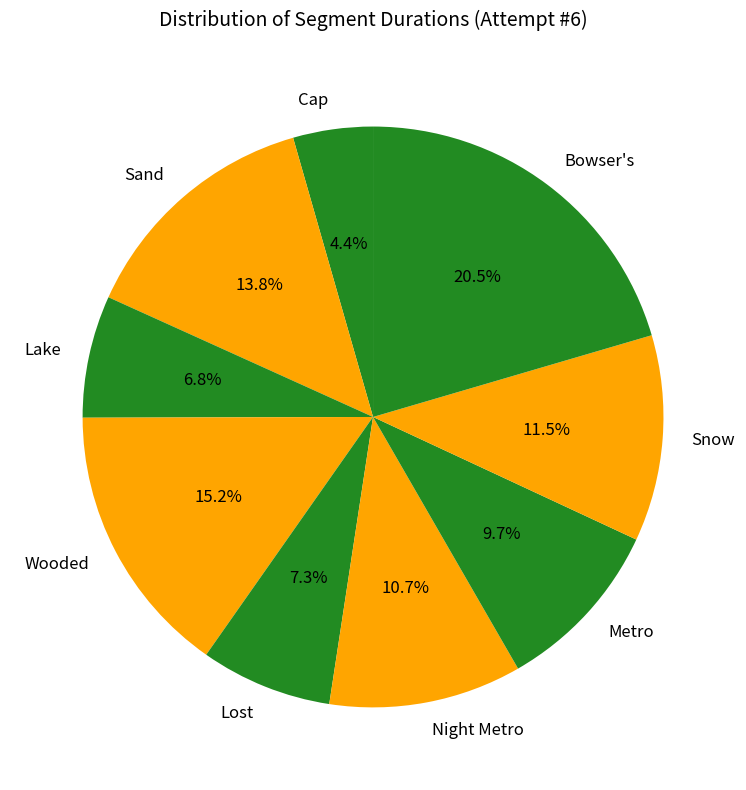

Rank the categories by value from highest to lowest.

Bowser's, Wooded, Sand, Snow, Night Metro, Metro, Lost, Lake, Cap